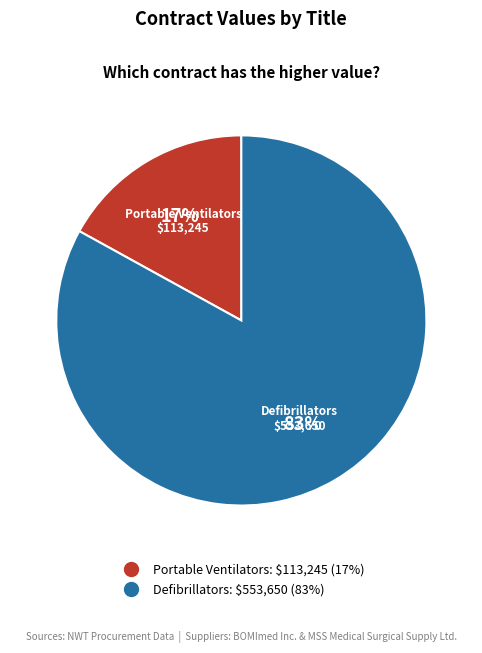

Is the sum of Defibrillators and Portable Ventilators greater than half?

Yes